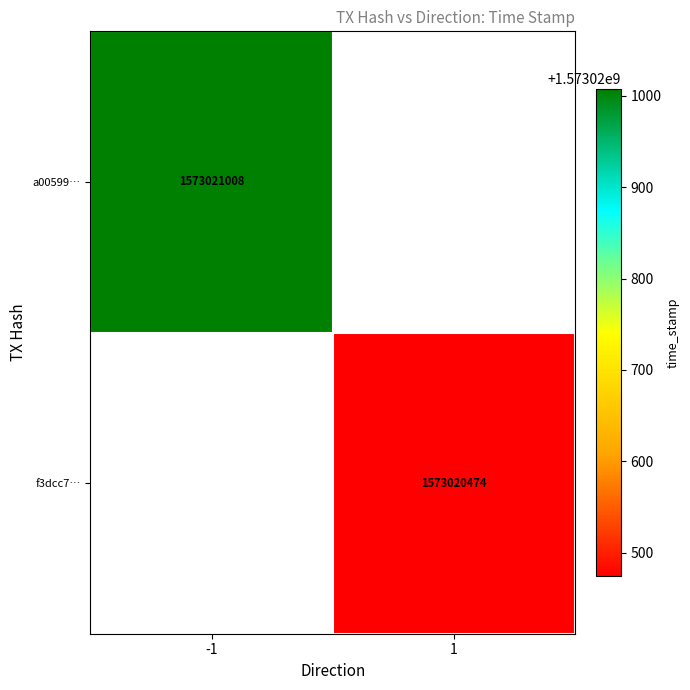

Reading left to right, extract all data points from this chart.

a00599de5f5f40391d82a84846e93b843a8d2bd: 0=-1	1=1573021008
f3dcc77018af96089a93d6dd6bc2eb5ea35caca: 0=1	1=1573020474